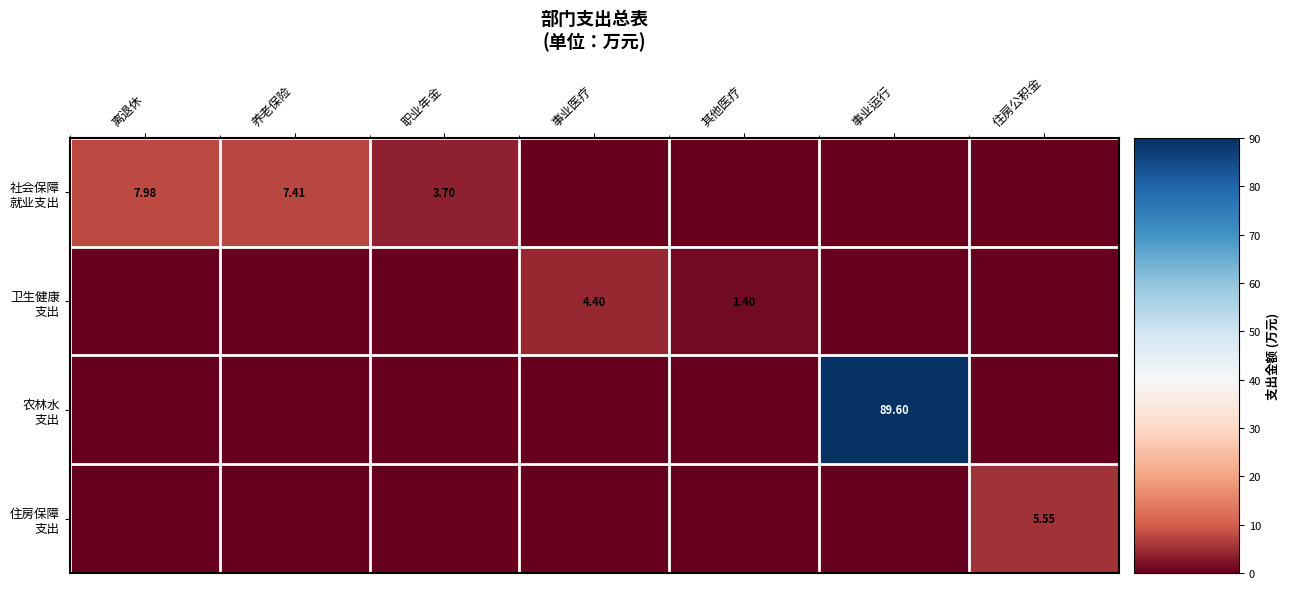

Which series has the largest range (max minus min)?

农林水 支出